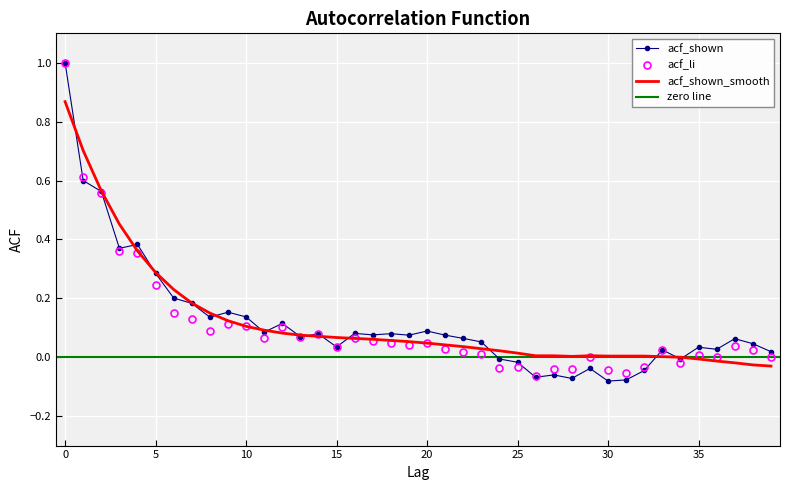

At which label is acf_li closest to 0?

29